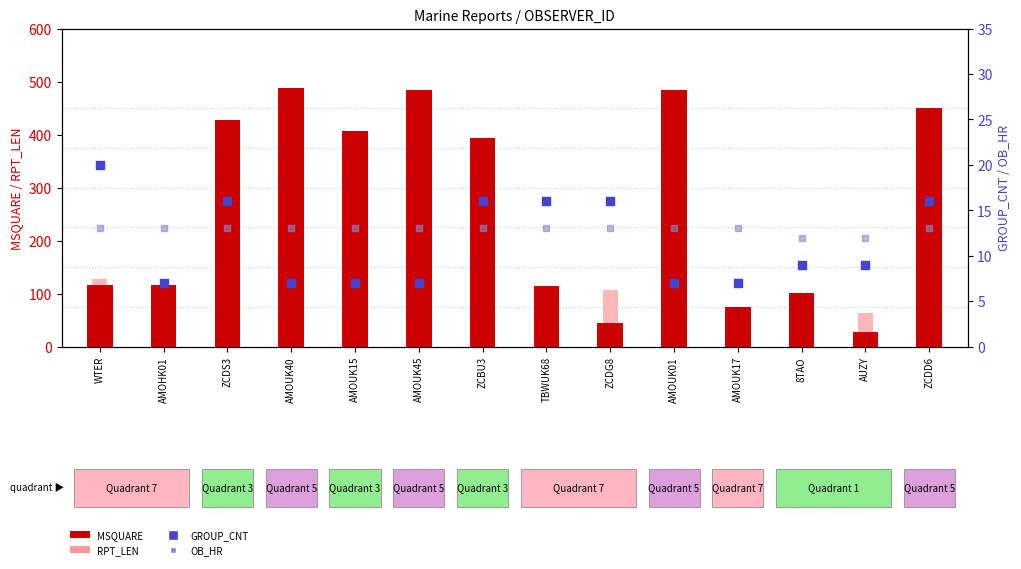

Which series contains the highest Y value?

MSQUARE